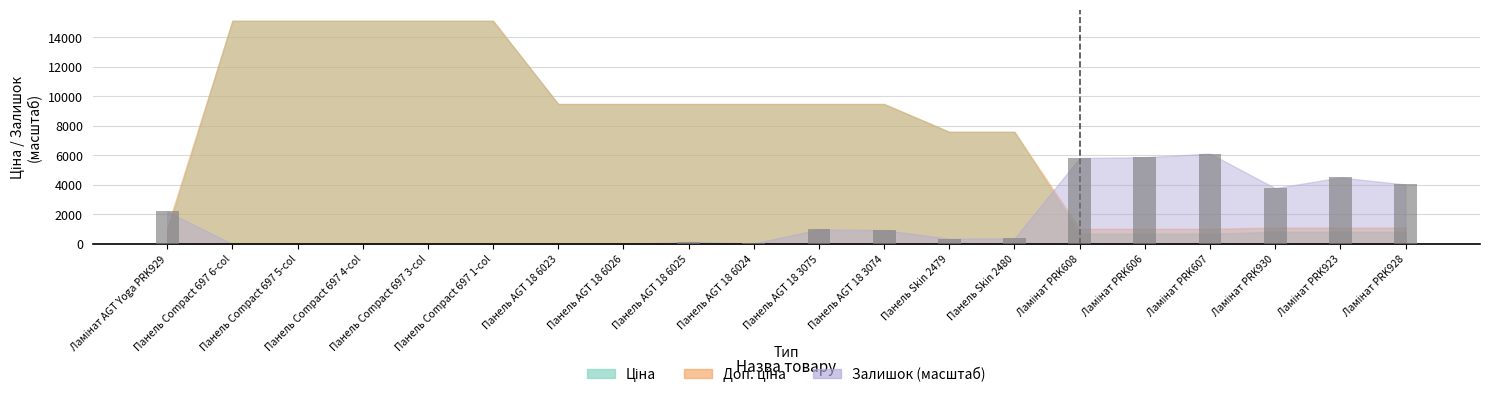

What is the difference between the highest and lowest values at Ламінат PRK608?

5128.4